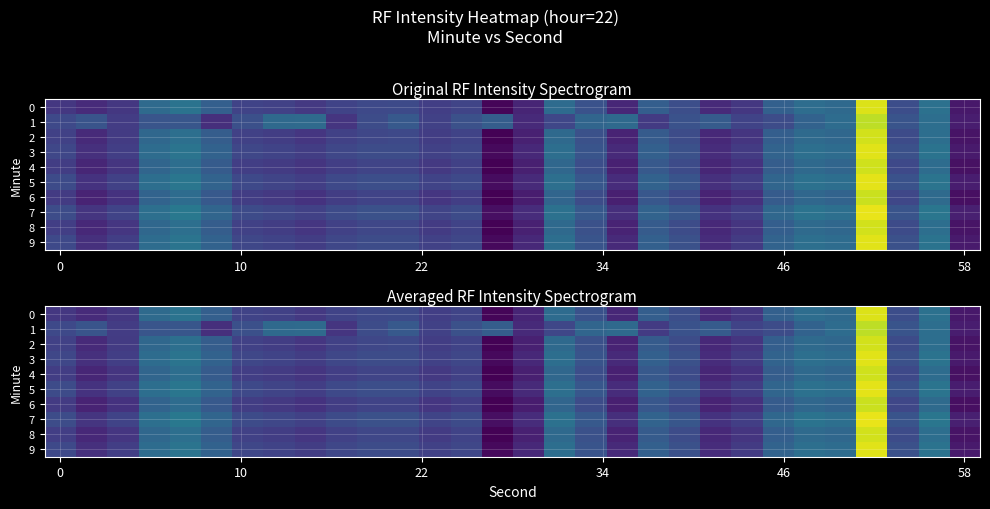

What is the average value of the 8 series?

-128.4